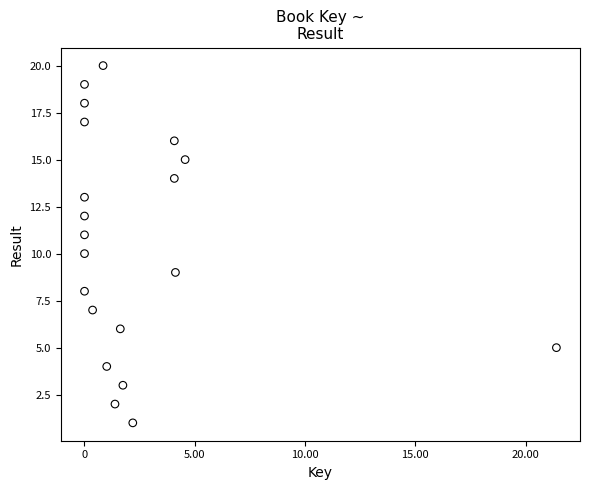

What is the range of X values (max minus min)?

2139739676